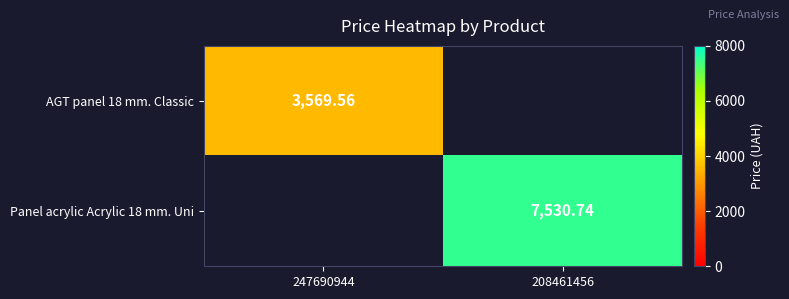

Is the value of Panel acrylic Acrylic 18 mm. Uni at 208461456 greater than the value of AGT panel 18 mm. Classic at 247690944?

Yes